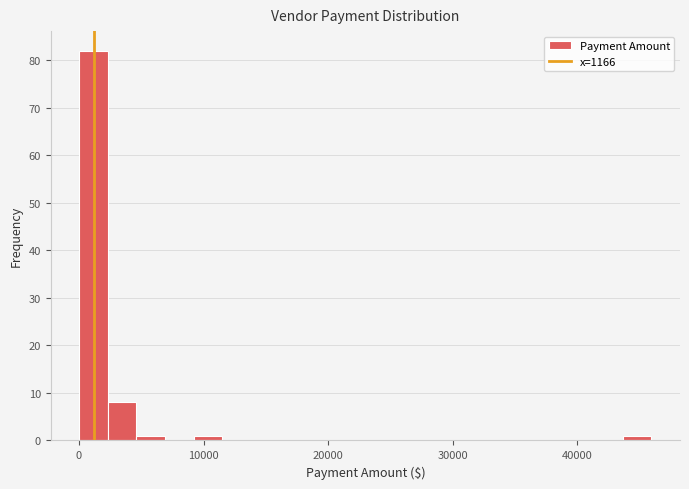

Around what value on the x-axis is the tallest bar? Give the approximate position of its centre, as read against the axis.

1000